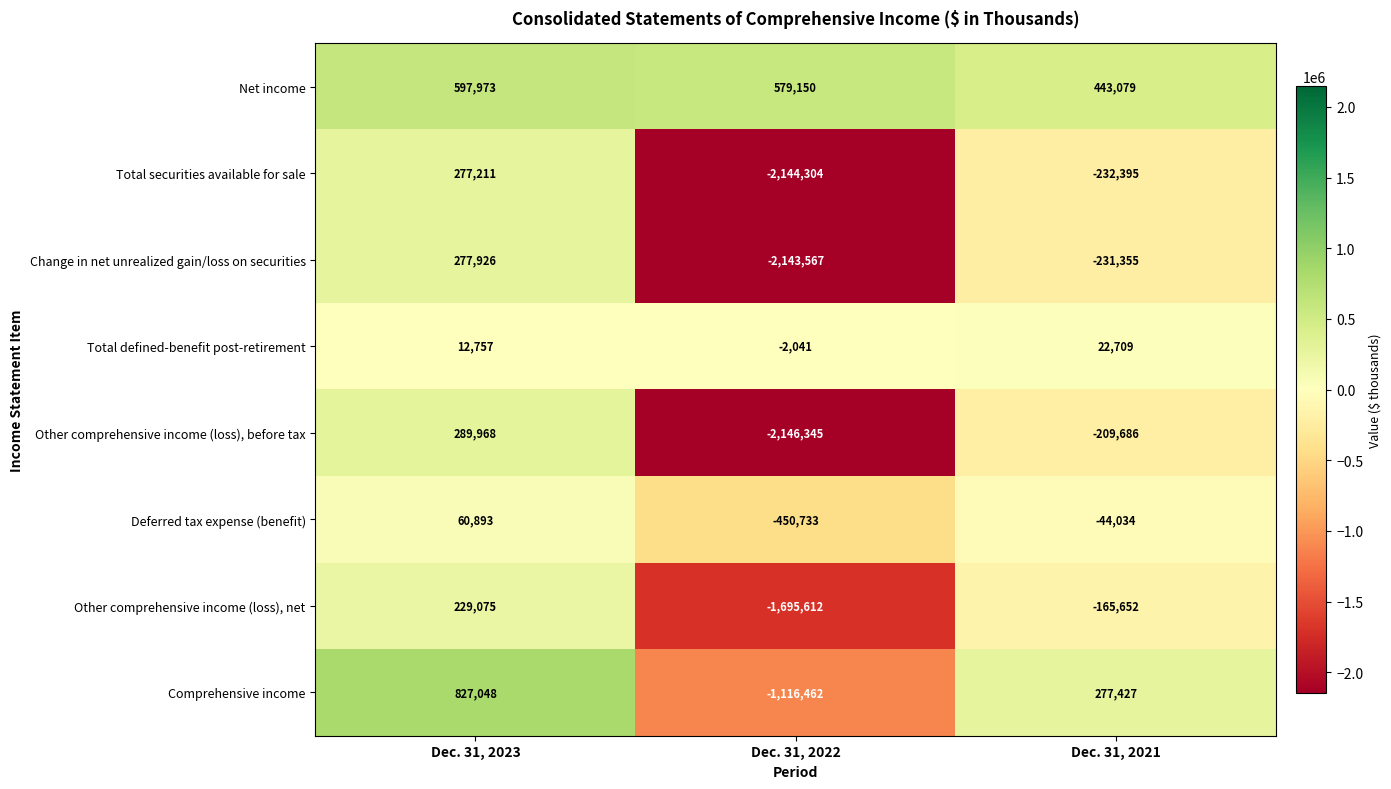

Count the number of categories in the chart.

3